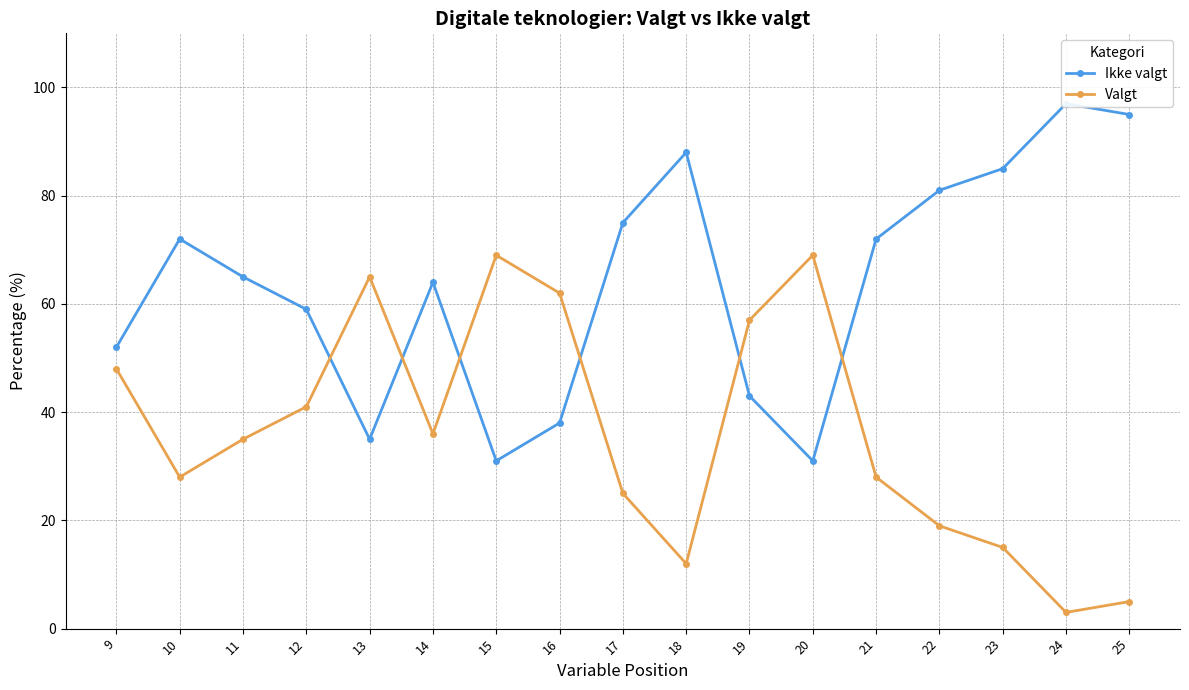

Which series has the largest total across all categories?

Ikke valgt